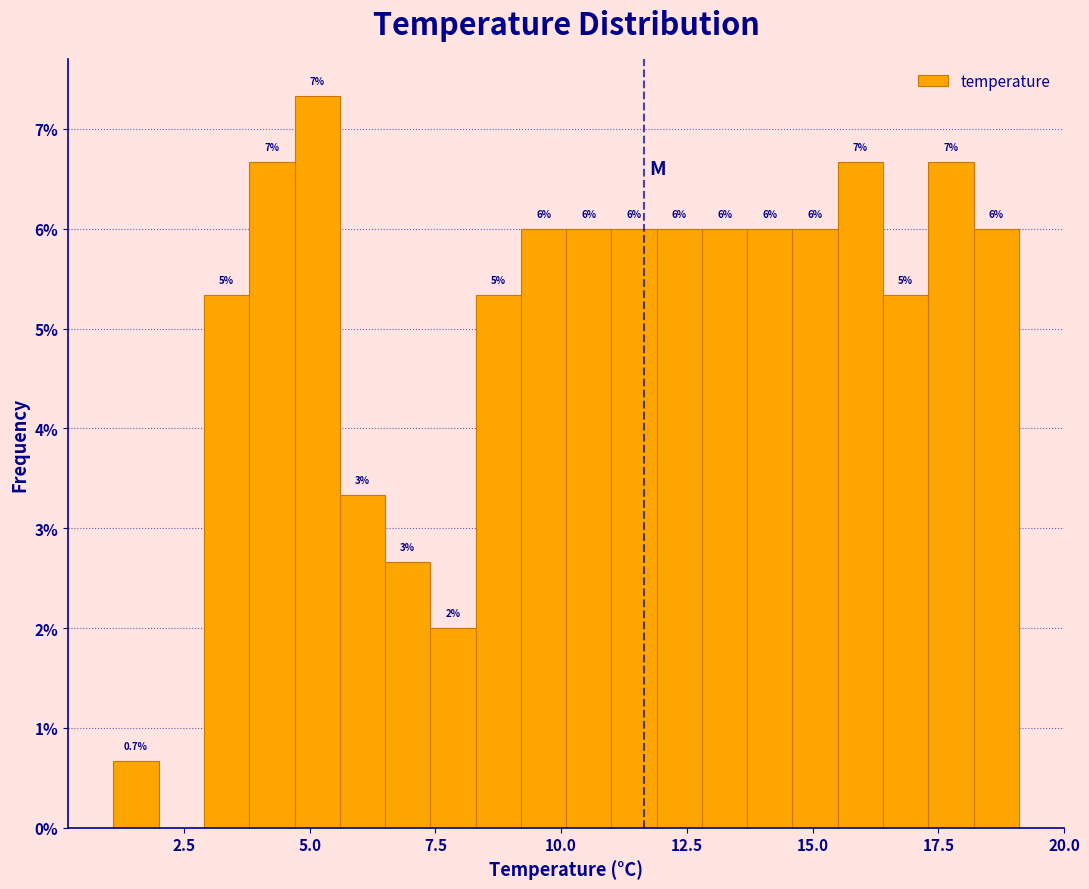

Around what value on the x-axis is the tallest bar? Give the approximate position of its centre, as read against the axis.

5.0